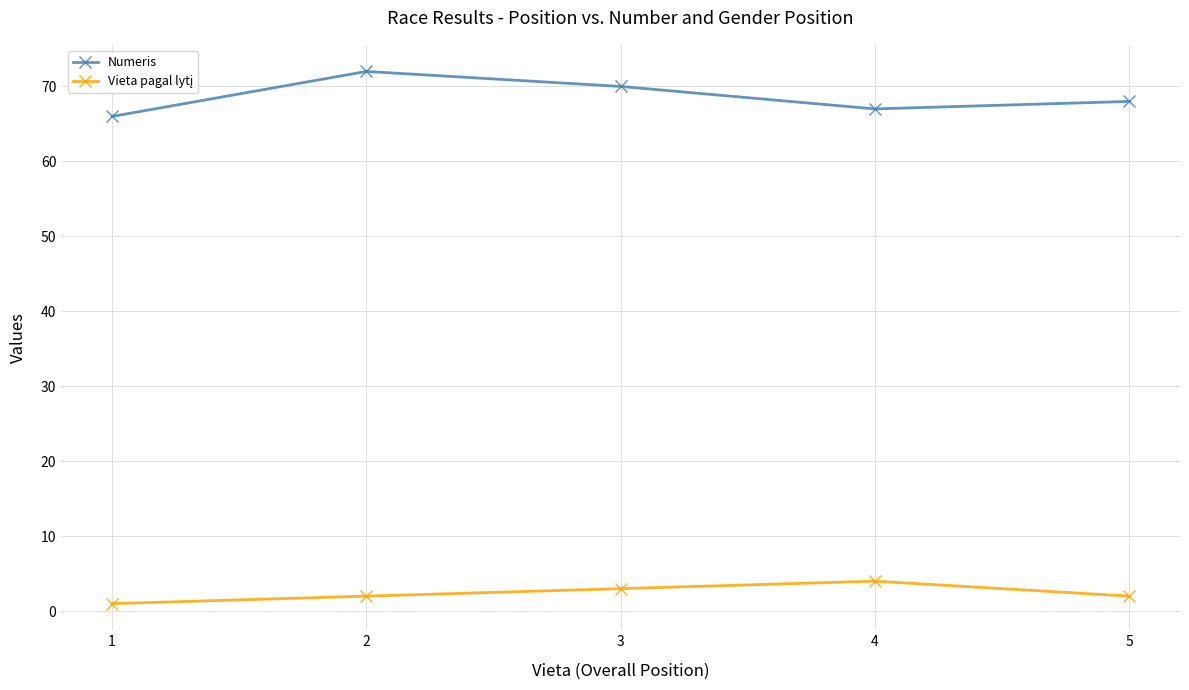

What value does the Numeris series have at 5?

68